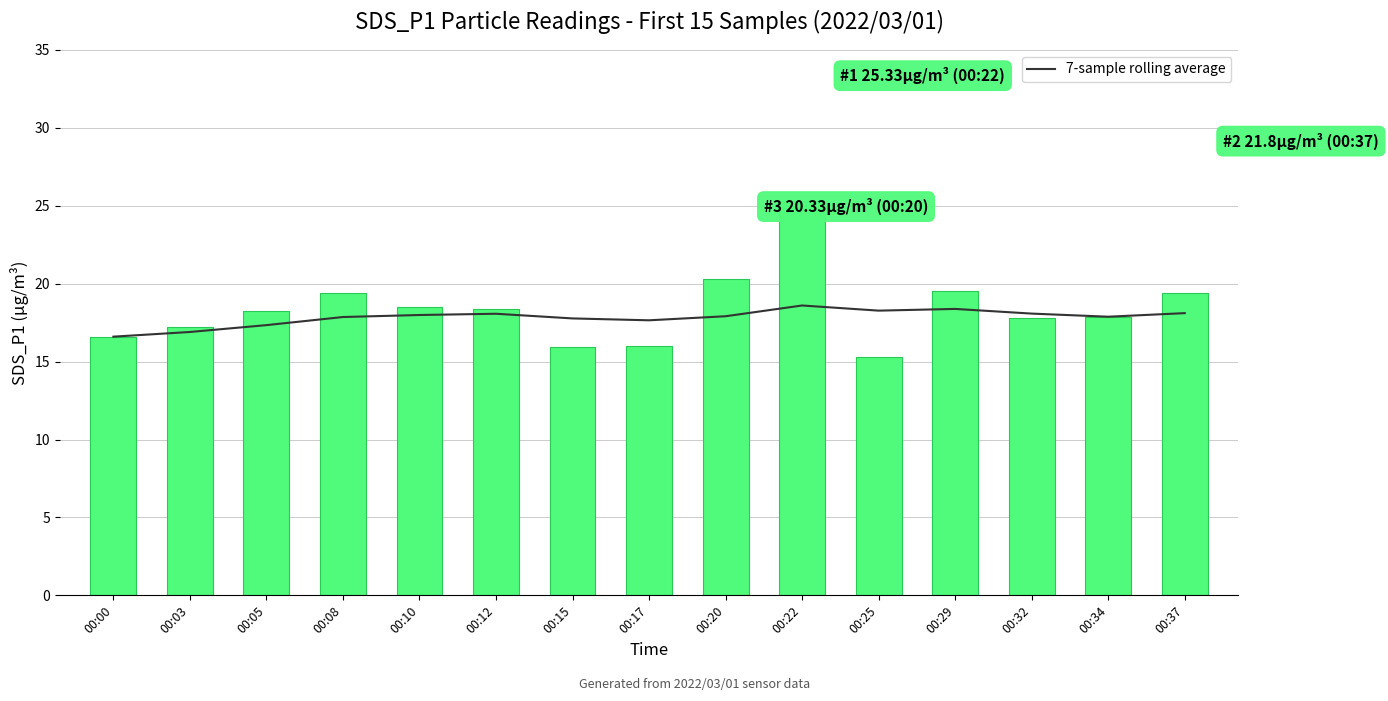

Does the chart contain stacked bars?

No